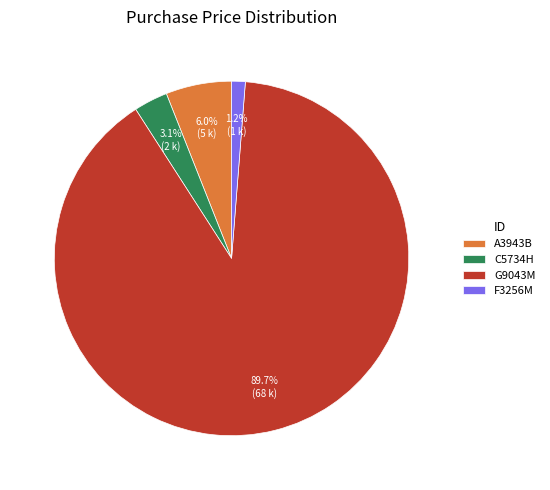

Between A3943B and F3256M, which is larger?

A3943B